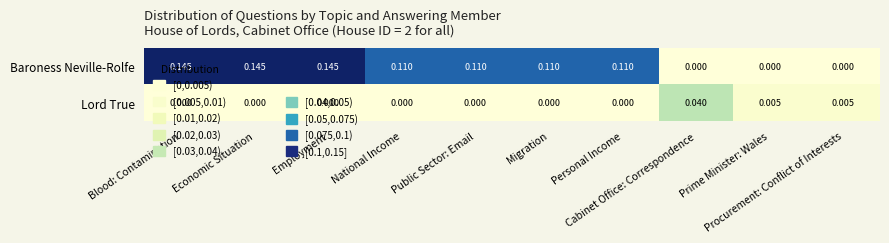

Rank the series by their maximum value, from lowest to highest.

Lord True, Baroness Neville-Rolfe